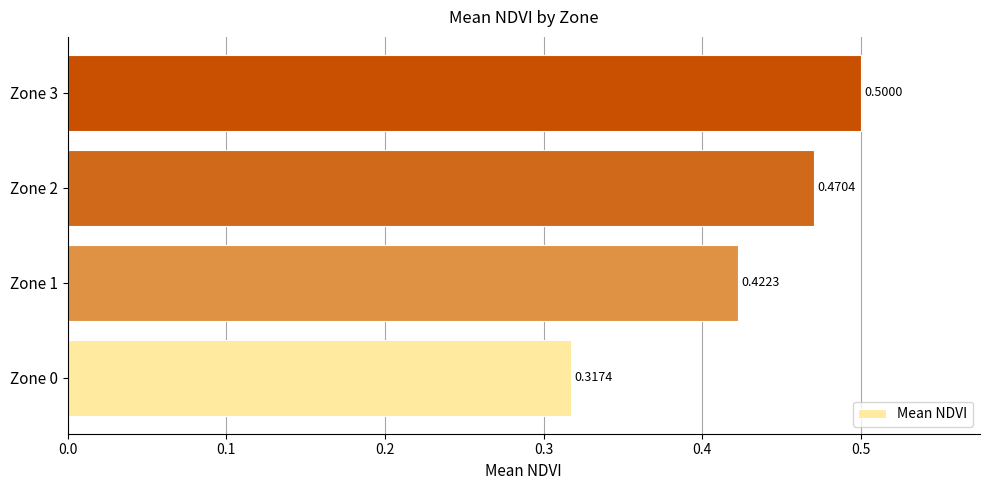

List the labels in order of value, largest first.

Zone 3, Zone 2, Zone 1, Zone 0